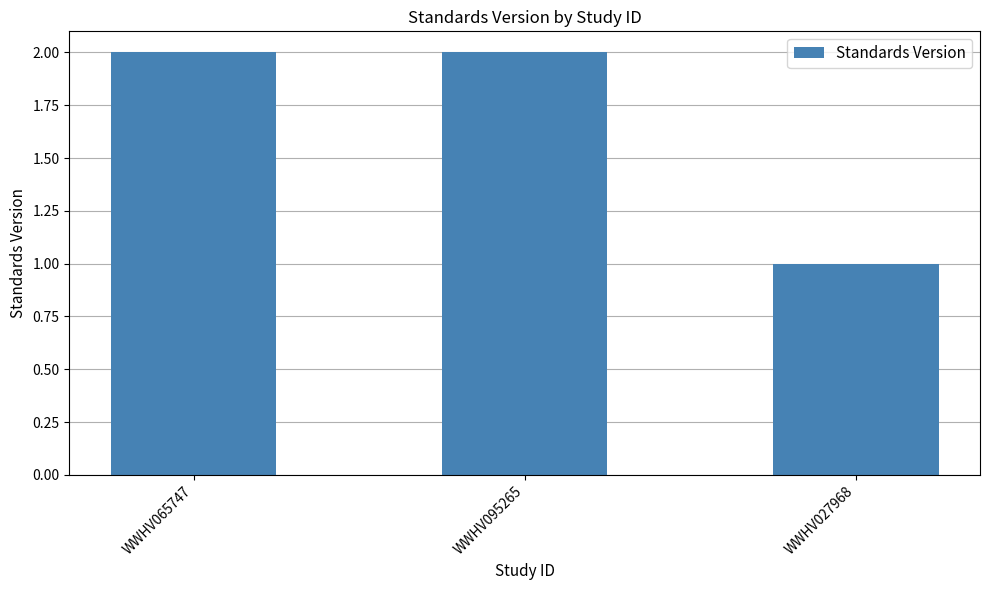

True or false: the data shows 2 at WWHV027968.

False